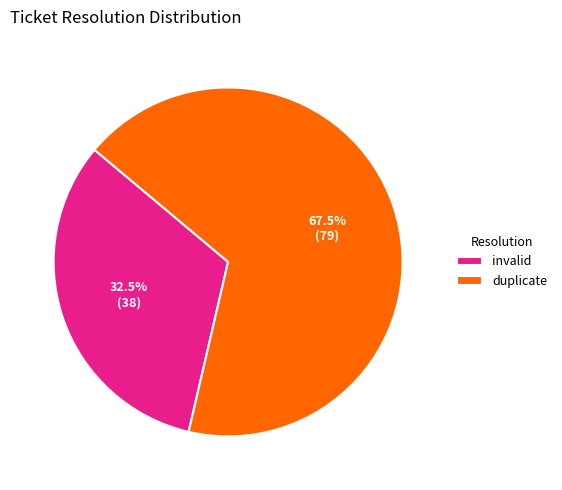

How many segments does this pie chart have?

2